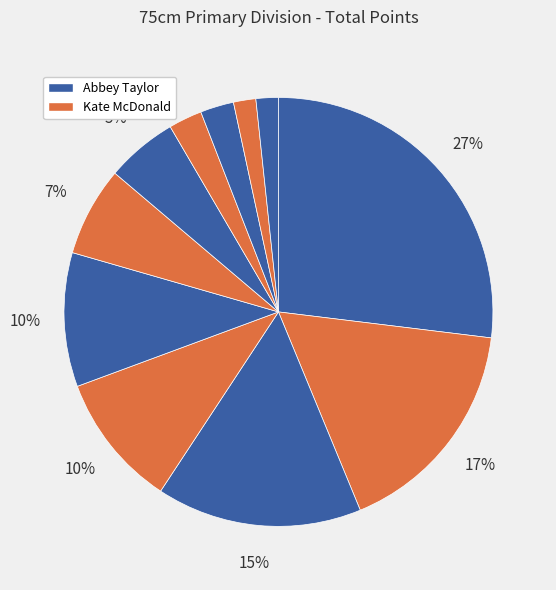

Count the number of slices in the pie.

11